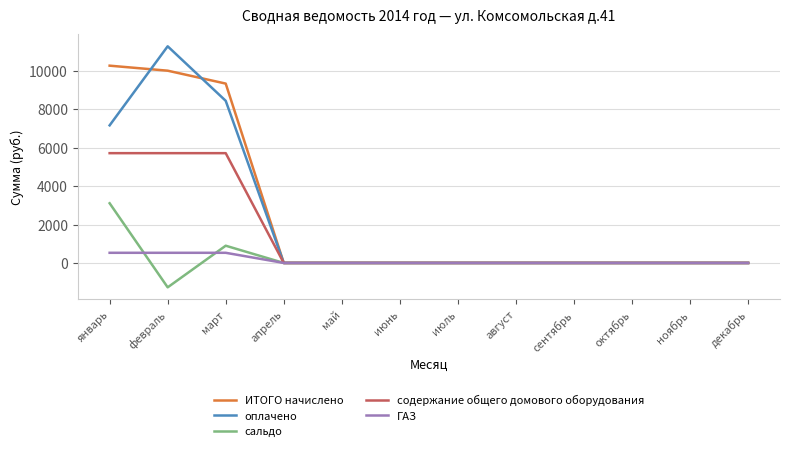

What is the total value across all series at январь?

26791.8